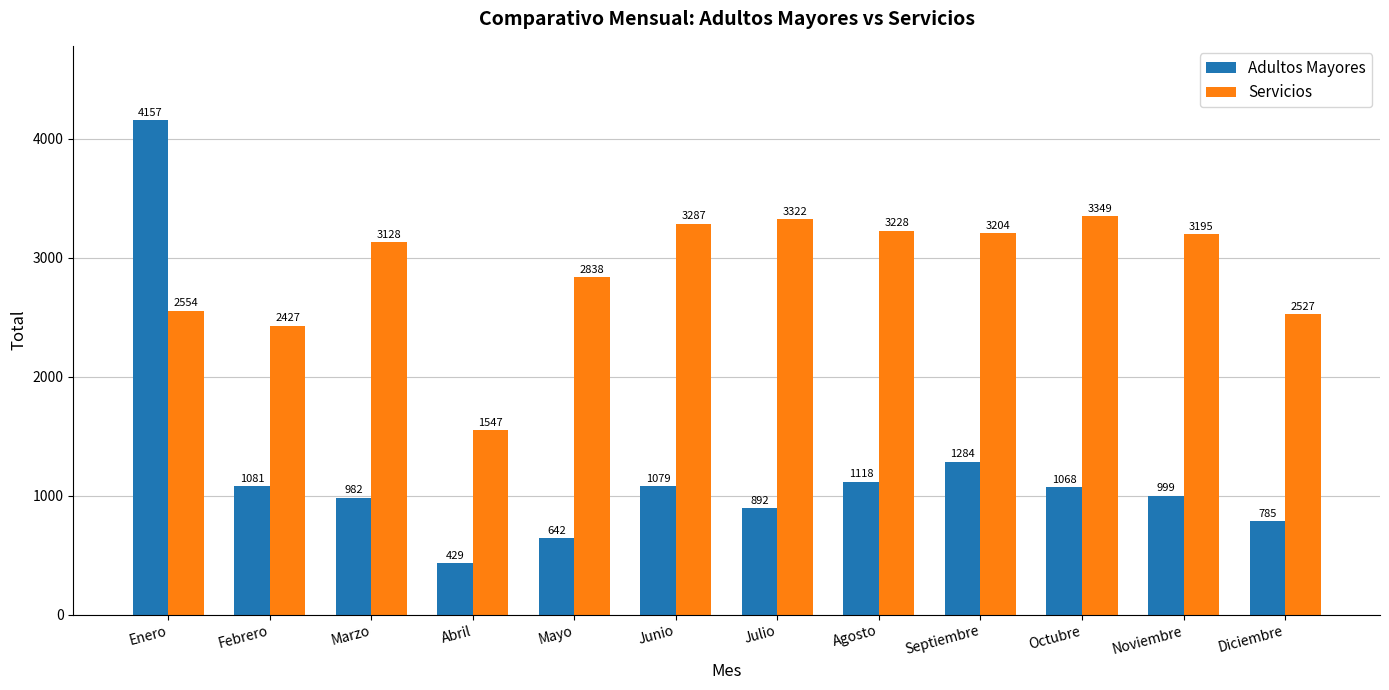

What is the sum of all Adultos Mayores values?

14516